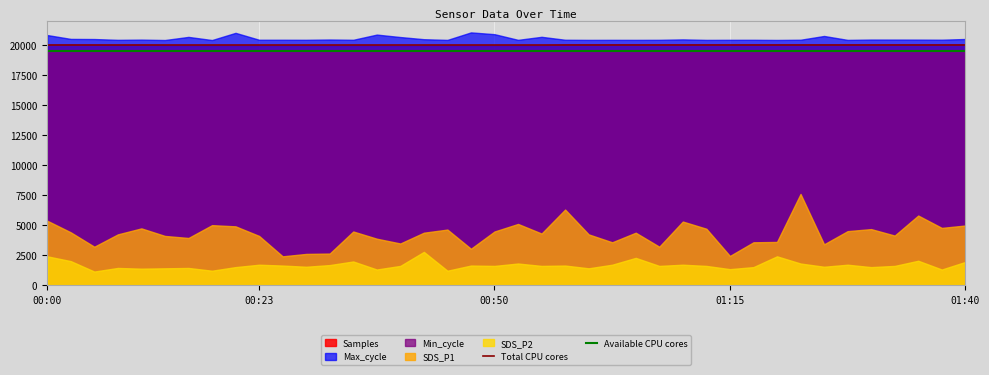

What is the minimum value for SDS_P1?

2400.0